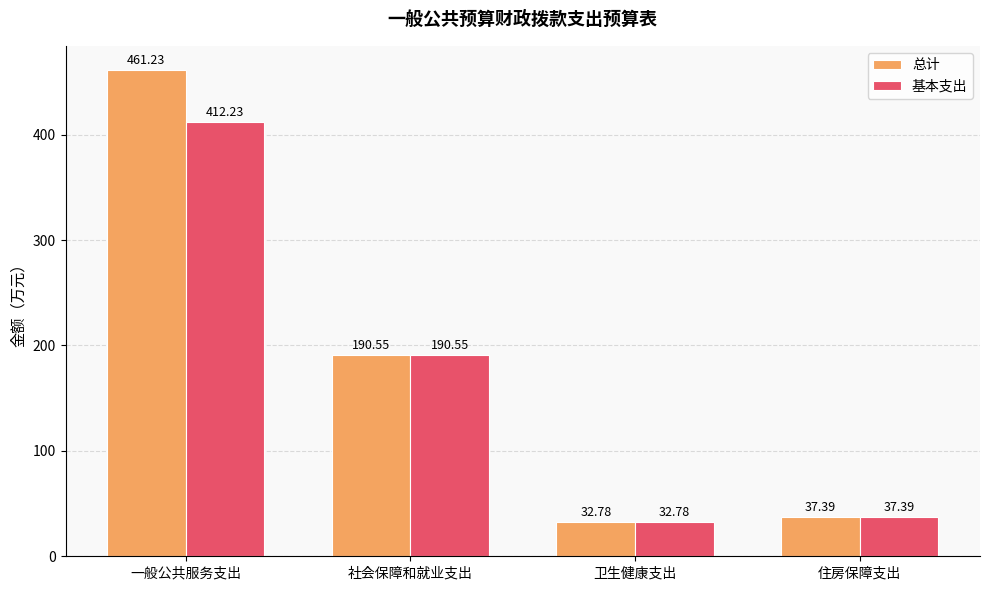

What is the label of the 1st bar from the left?

一般公共服务支出